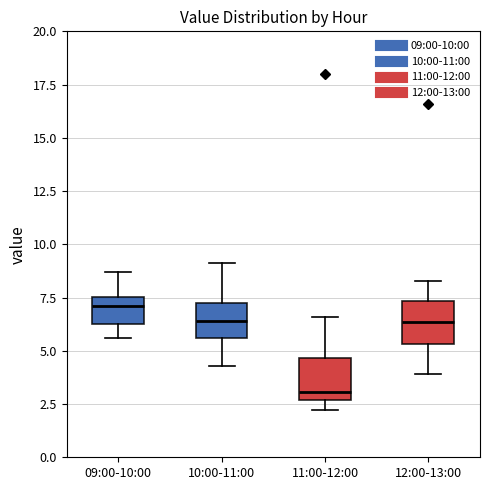

Reading left to right, transcribe this box plot: for each box, give where its median line is, the range the box spans, and where its two whiskers end, as read against the y-axis. The values are not printed on the chart, so give them approximately, as read against the axis.

09:00-10:00: median 7.0, box 6.5 to 7.5, whiskers 5.5 to 8.5
10:00-11:00: median 6.5, box 5.5 to 7.5, whiskers 4.5 to 9.0
11:00-12:00: median 3.0, box 2.5 to 4.5, whiskers 2.0 to 6.5
12:00-13:00: median 6.5, box 5.5 to 7.5, whiskers 4.0 to 8.5